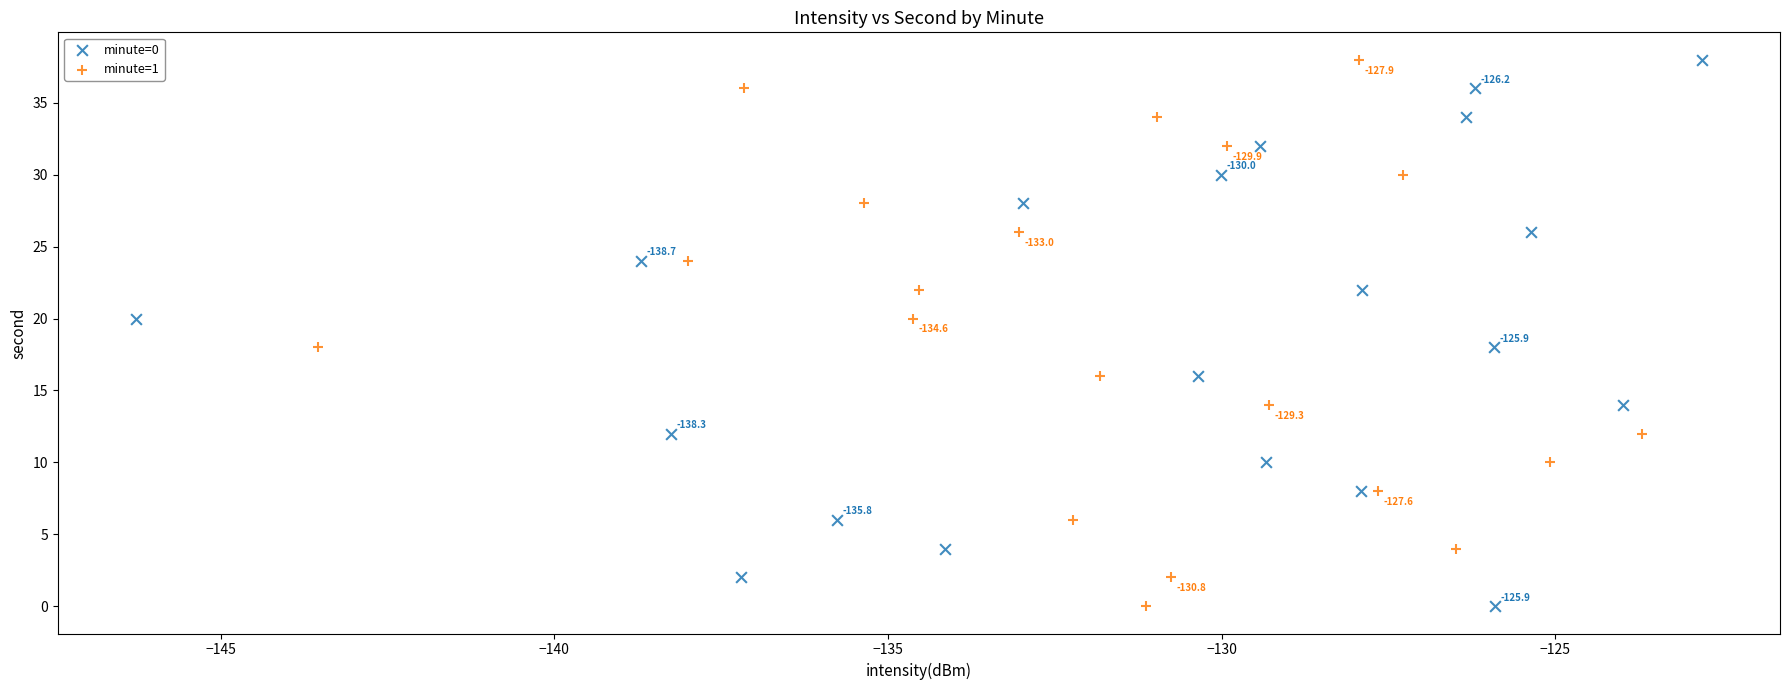

What are all the series names shown in the legend?

minute=0, minute=1